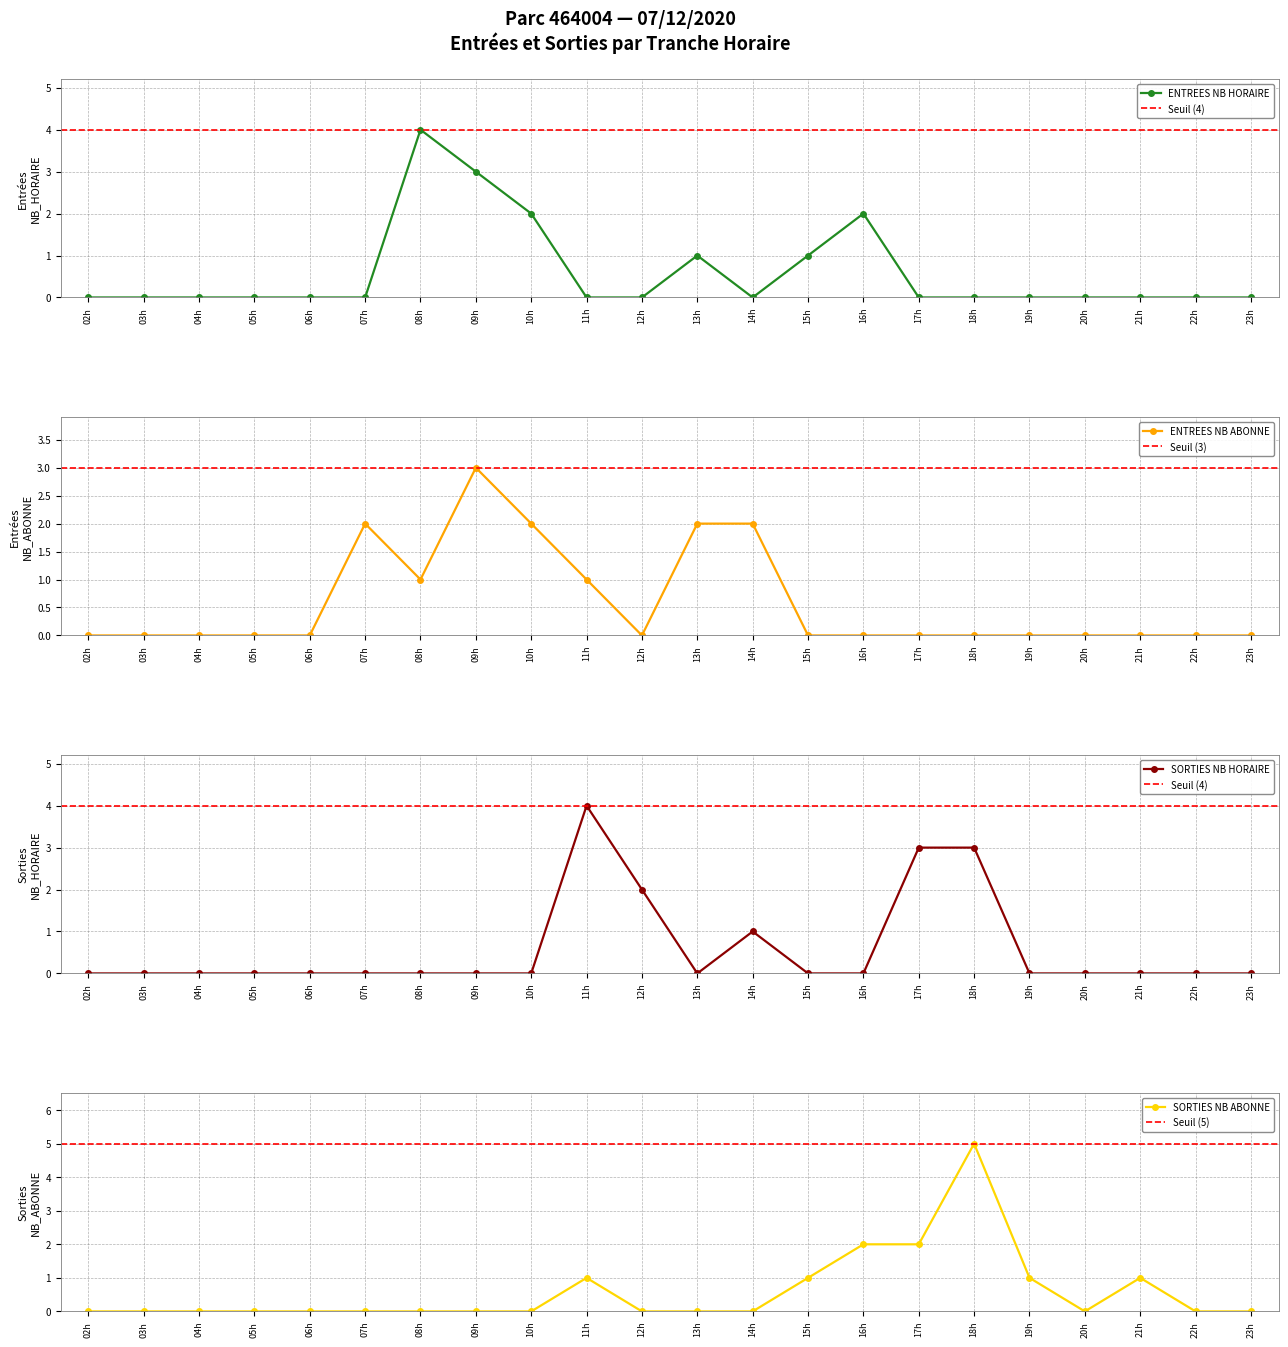

Reading left to right, what are all the values shown in this chart?

ENTREES_NB_HORAIRE: 0	0	0	0	0	0	4	3	2	0	0	1	0	1	2	0	0	0	0	0	0	0
ENTREES_NB_ABONNE: 0	0	0	0	0	2	1	3	2	1	0	2	2	0	0	0	0	0	0	0	0	0
SORTIES_NB_HORAIRE: 0	0	0	0	0	0	0	0	0	4	2	0	1	0	0	3	3	0	0	0	0	0
SORTIES_NB_ABONNE: 0	0	0	0	0	0	0	0	0	1	0	0	0	1	2	2	5	1	0	1	0	0